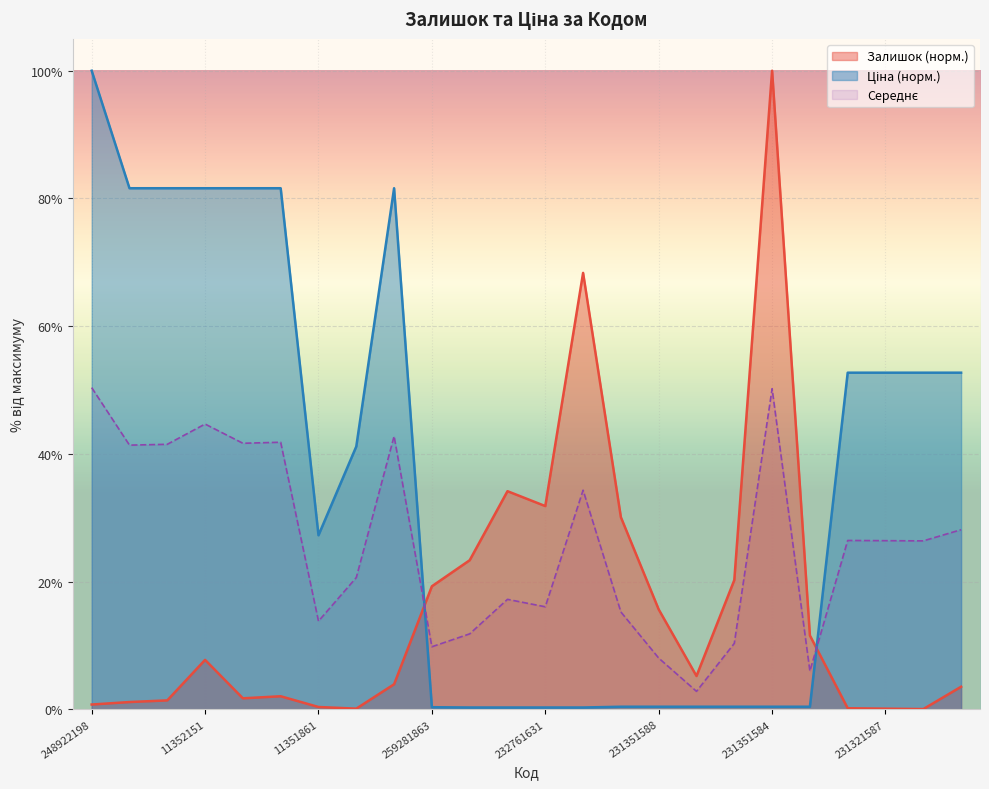

At which category is the sum across all series the highest?

248922198